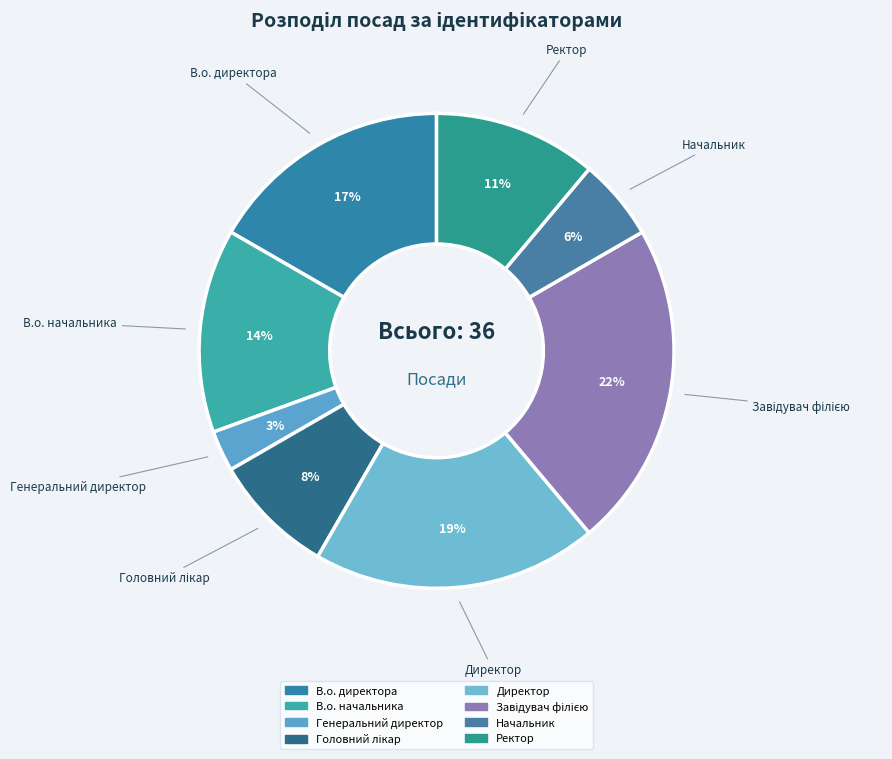

How many slices are in this pie chart?

8